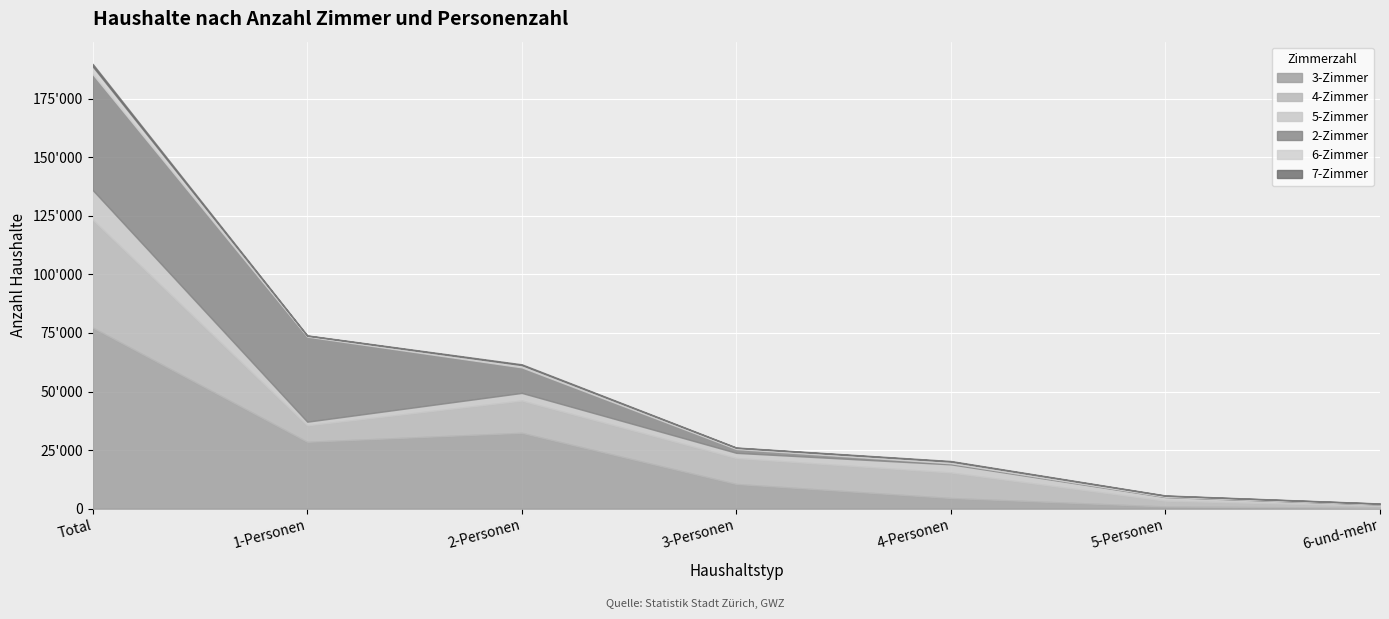

Count the number of data series in this chart.

6